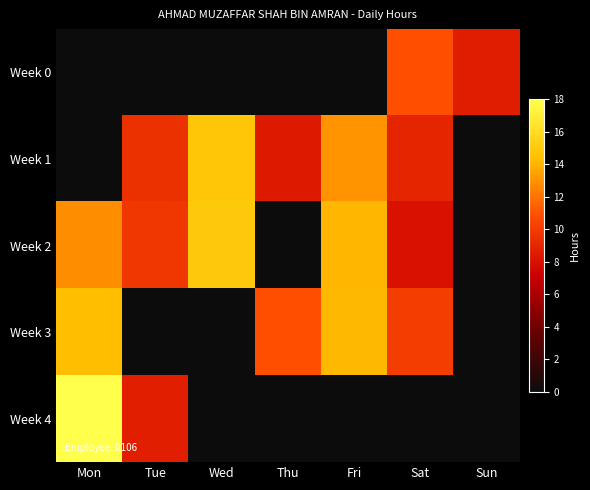

Rank the series at Fri from lowest to highest value.

Week 0, Week 4, Week 1, Week 2, Week 3